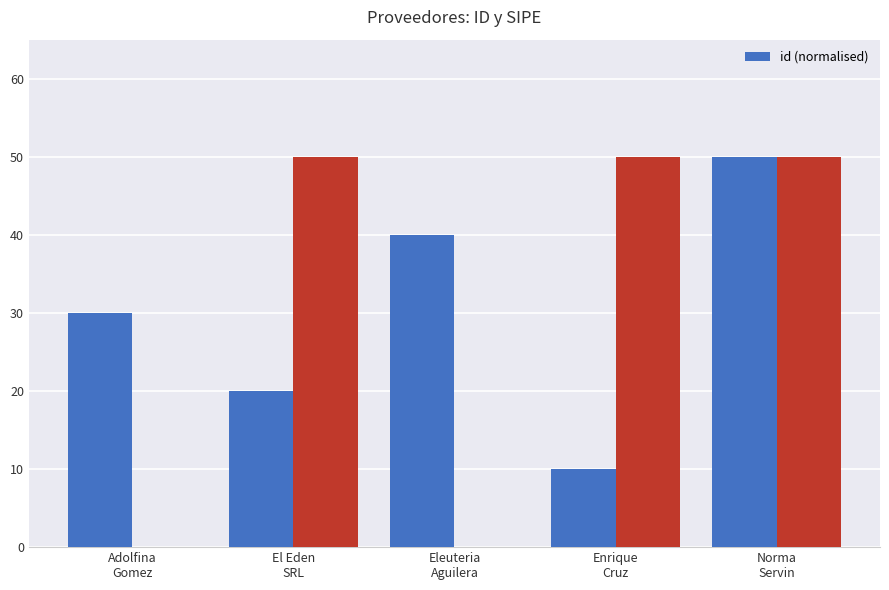

Which has a higher value, Adolfina
Gomez or Norma
Servin?

Norma
Servin